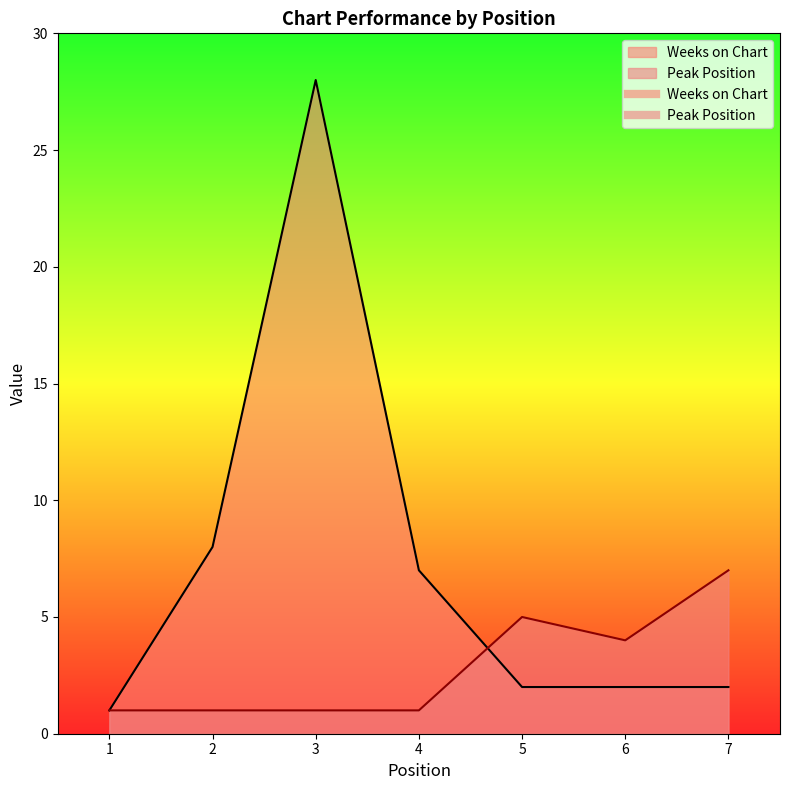

Reading right to left, list all the values displayed in this chart.

Weeks on Chart: 2	2	2	7	28	8	1
Peak Position: 7	4	5	1	1	1	1